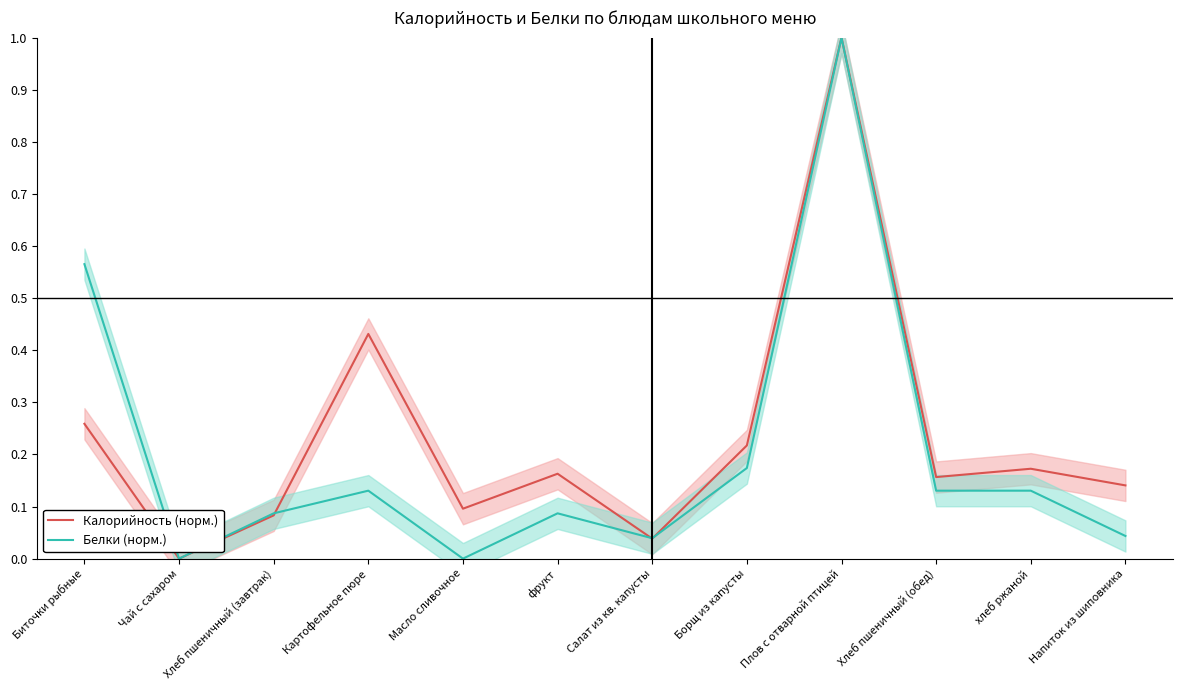

At which label is Белки (норм.) closest to 0?

Чай с сахаром